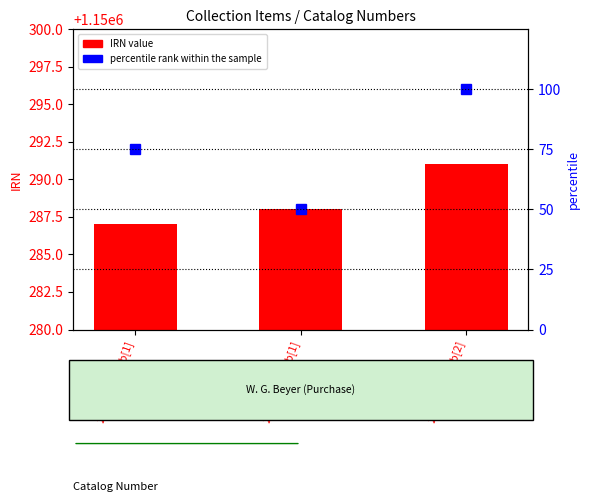

At which label does percentile rank within the sample reach its minimum?

242589.nosub[1]